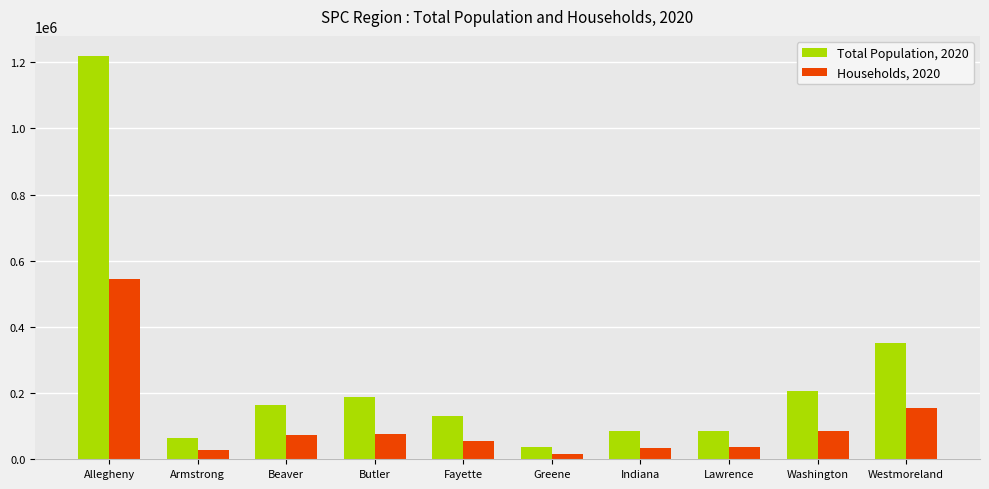

What is the sum of all Households, 2020 values?

1103518